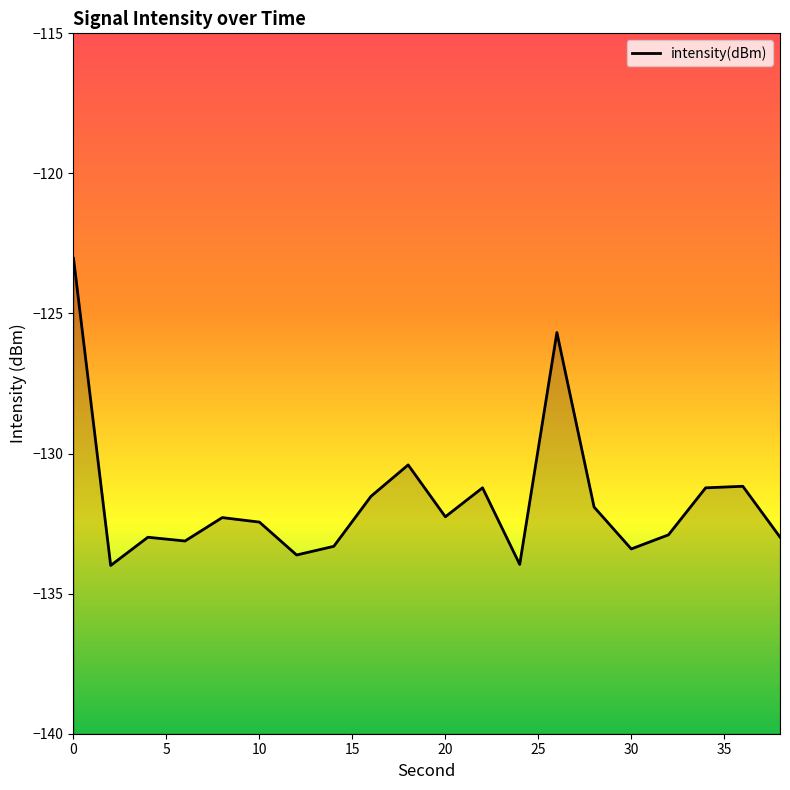

What value does the data have at 10?

-132.4